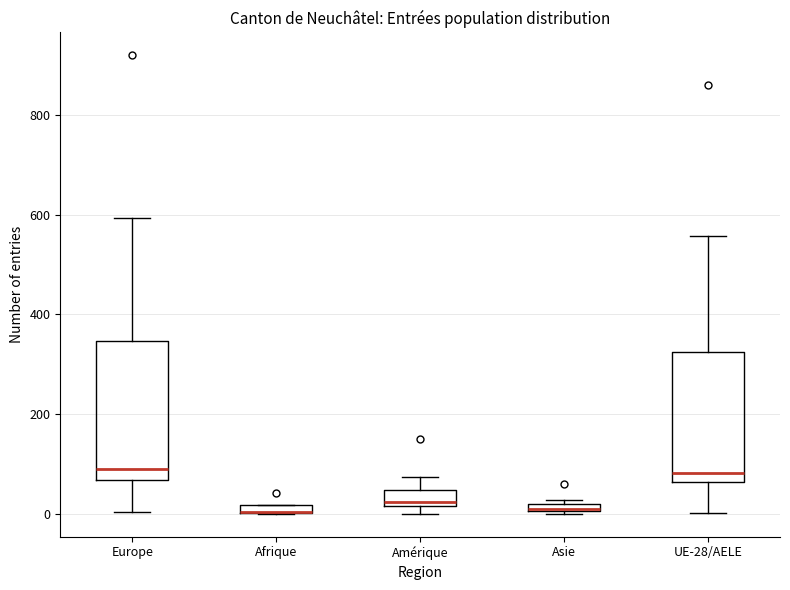

Where does the lower whisker of the box for Europe end on the y-axis? The values are not printed on the chart, so give them approximately, as read against the axis.

0